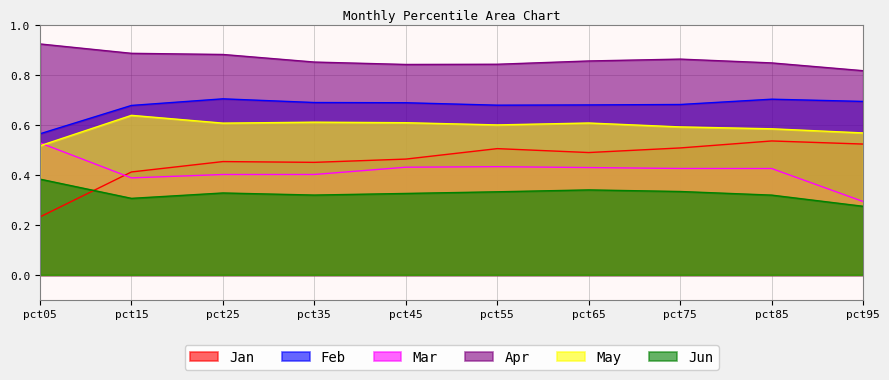

Does the chart display data point markers on the line(s)?

No